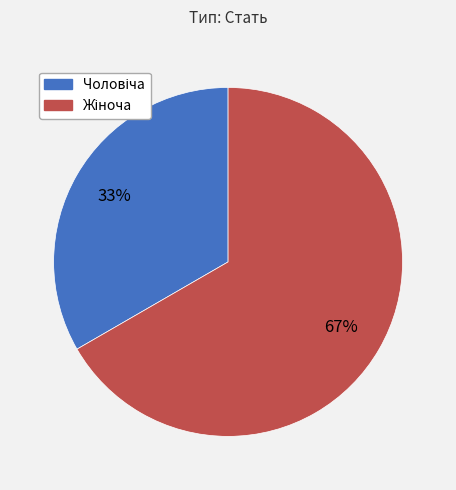

Is there a majority slice in this chart?

Yes